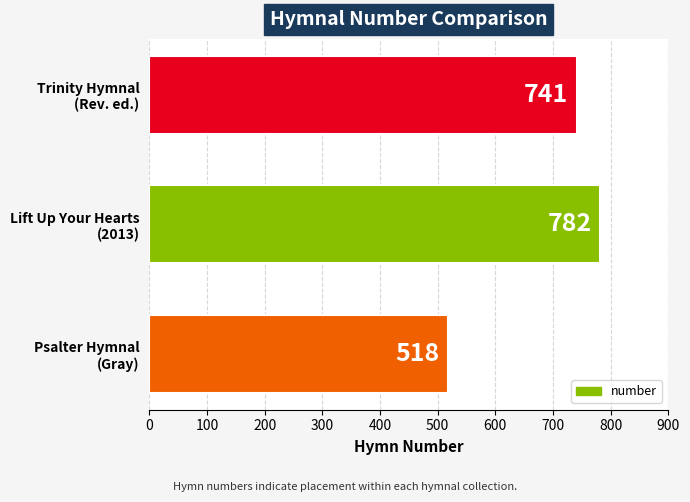

Are the bars grouped side by side (vs. stacked)?

No